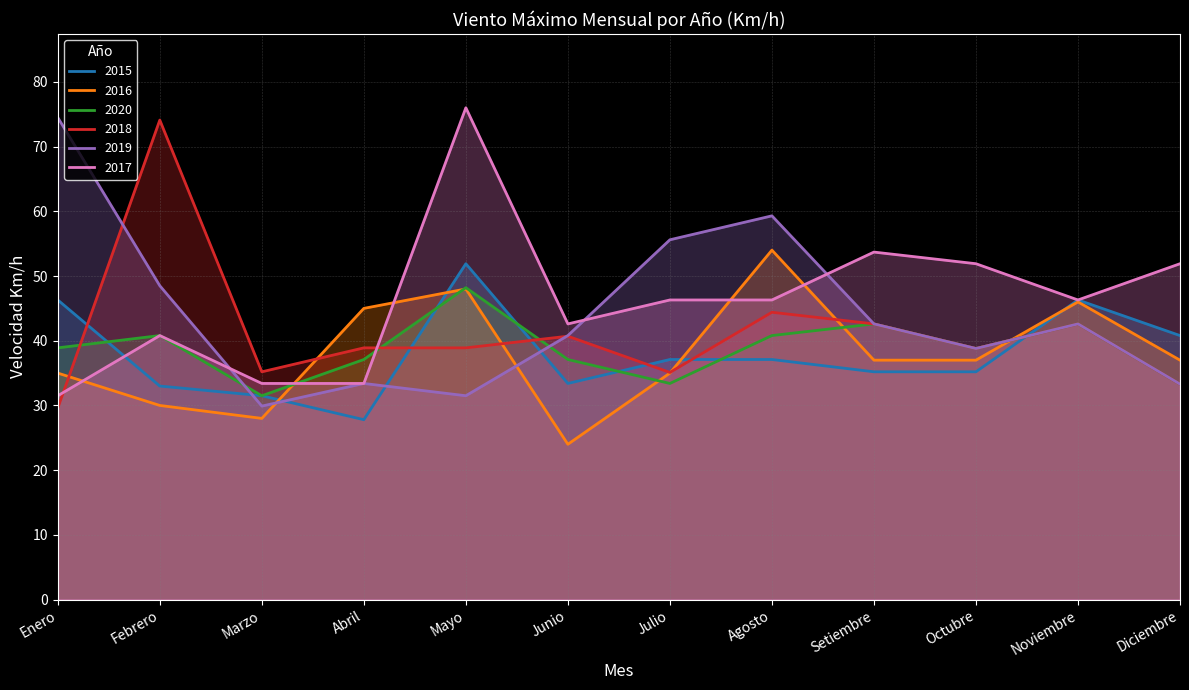

What is the greatest value displayed?

76.0